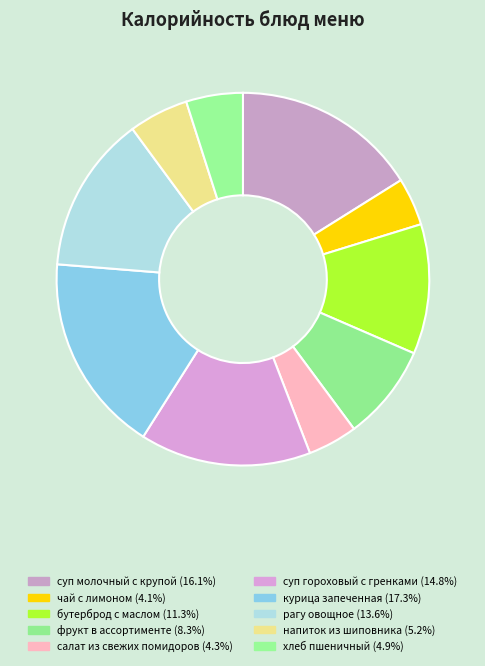

To the nearest percent, what portion does суп гороховый с гренками represent?

15%